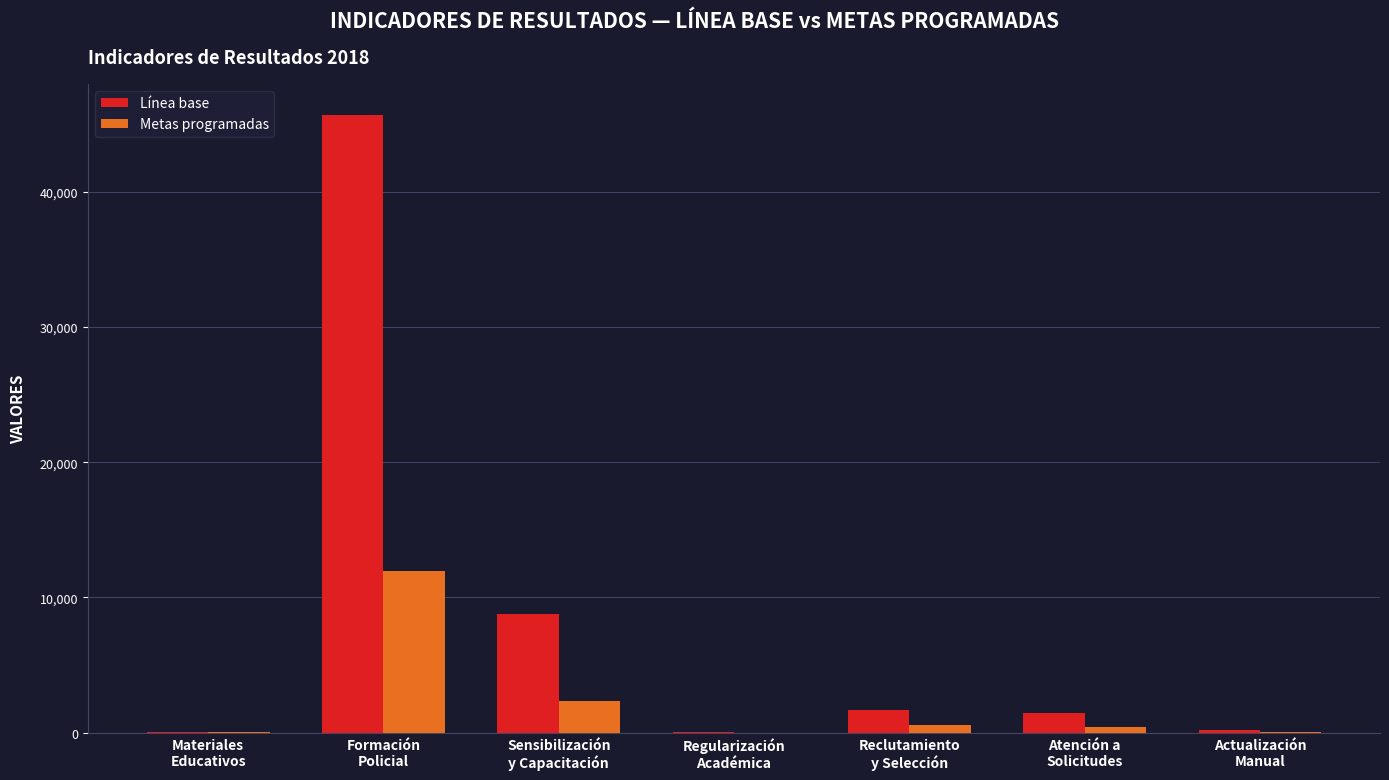

Count the number of data series in this chart.

2